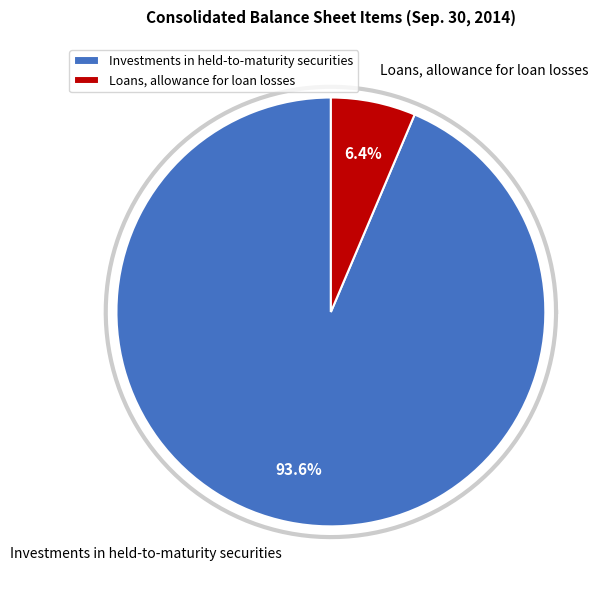

To the nearest percent, what percentage of the pie is Loans, allowance for loan losses?

6%